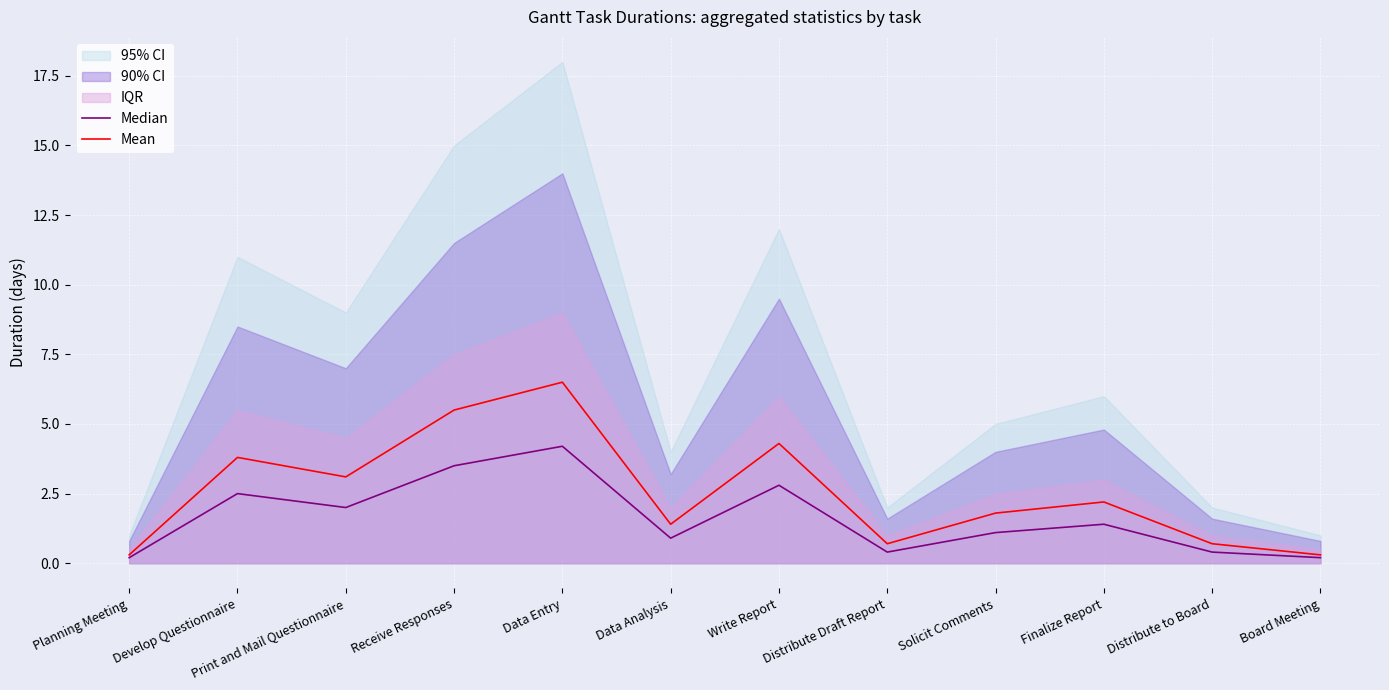

True or false: Median and Mean intersect in this chart.

False